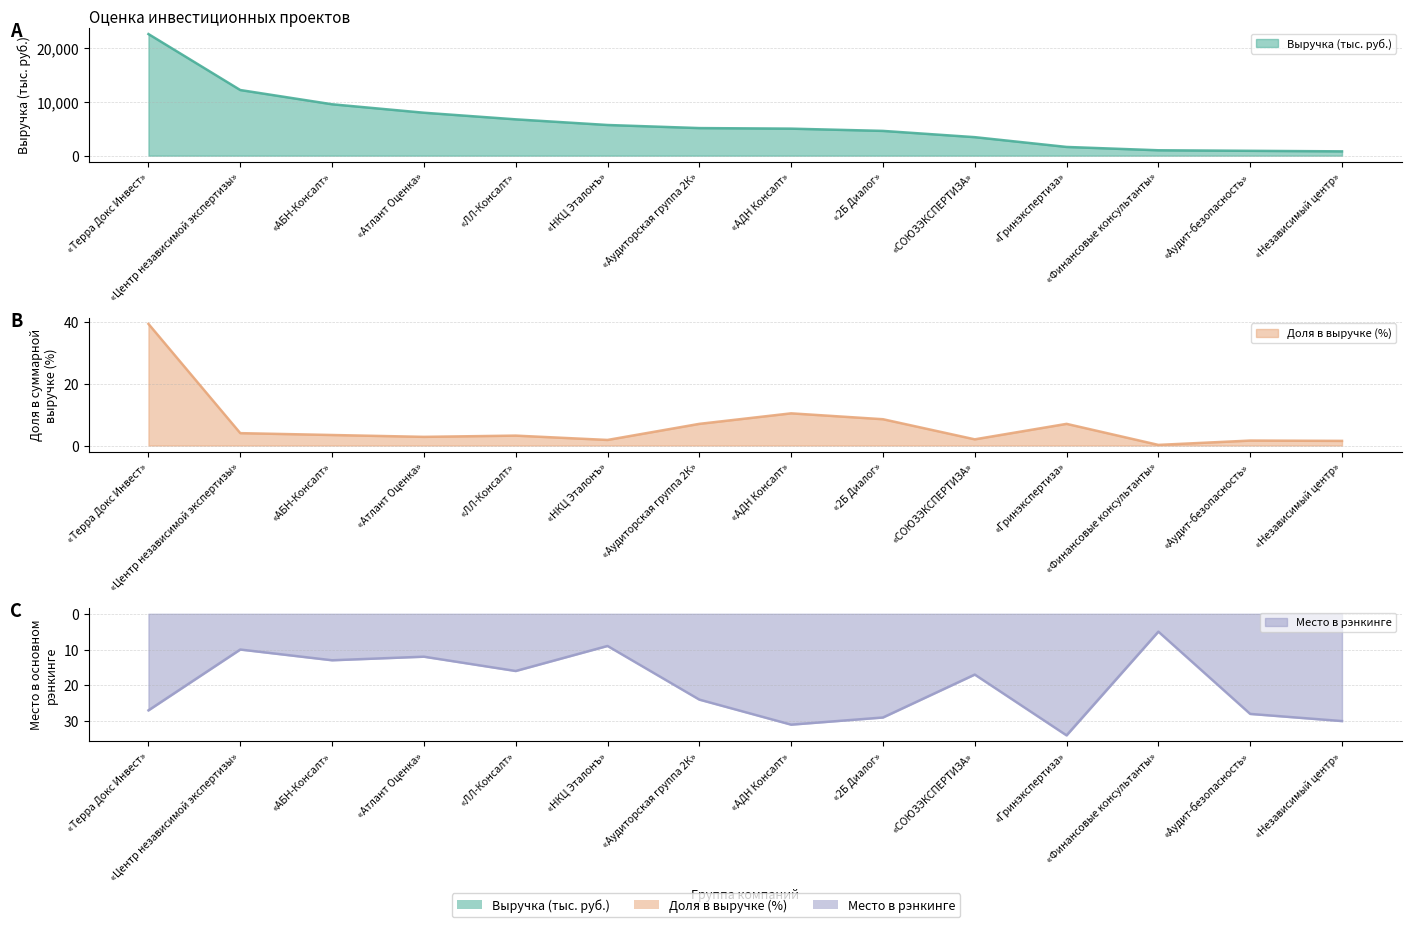

How many series are shown in this chart?

3